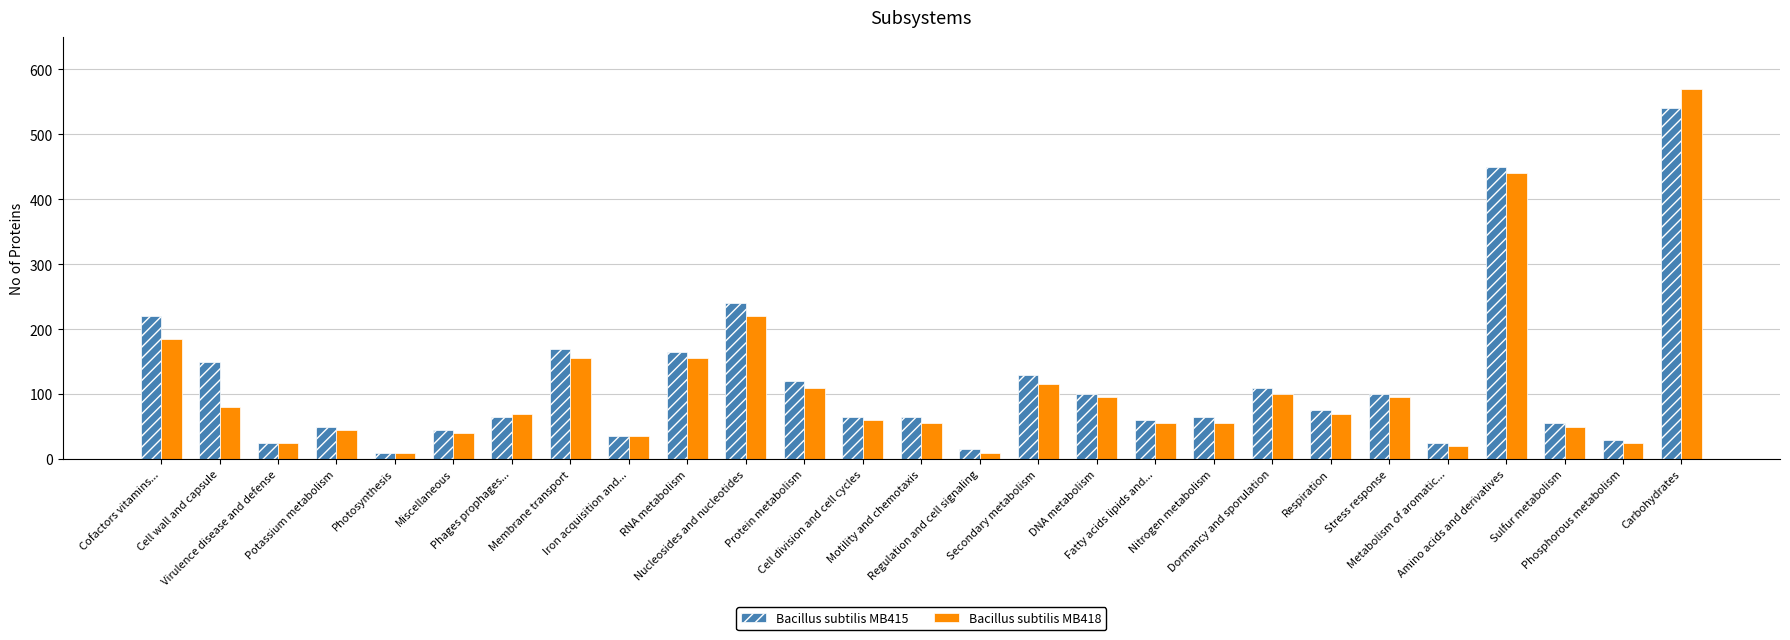

List the series in order of their peak value, highest first.

Bacillus subtilis MB418, Bacillus subtilis MB415